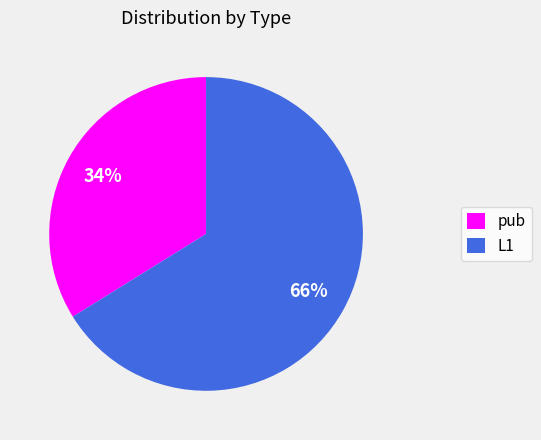

Count the number of slices in the pie.

2